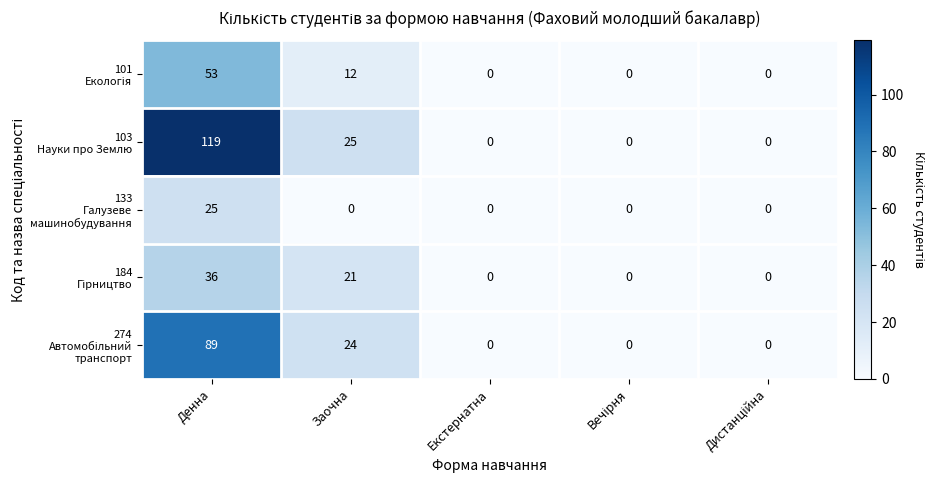

At which category is the sum across all series the highest?

Денна